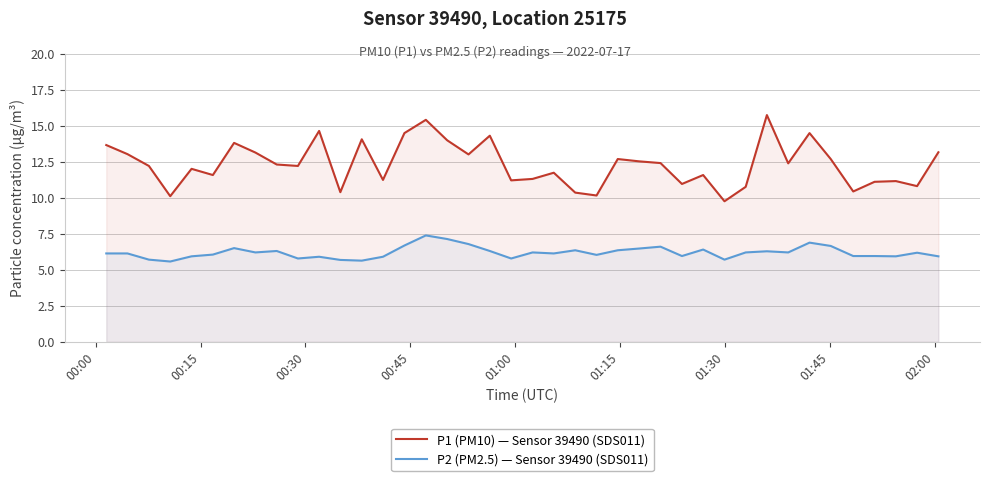

Which series has the largest total across all categories?

P1 (PM10) — Sensor 39490 (SDS011)